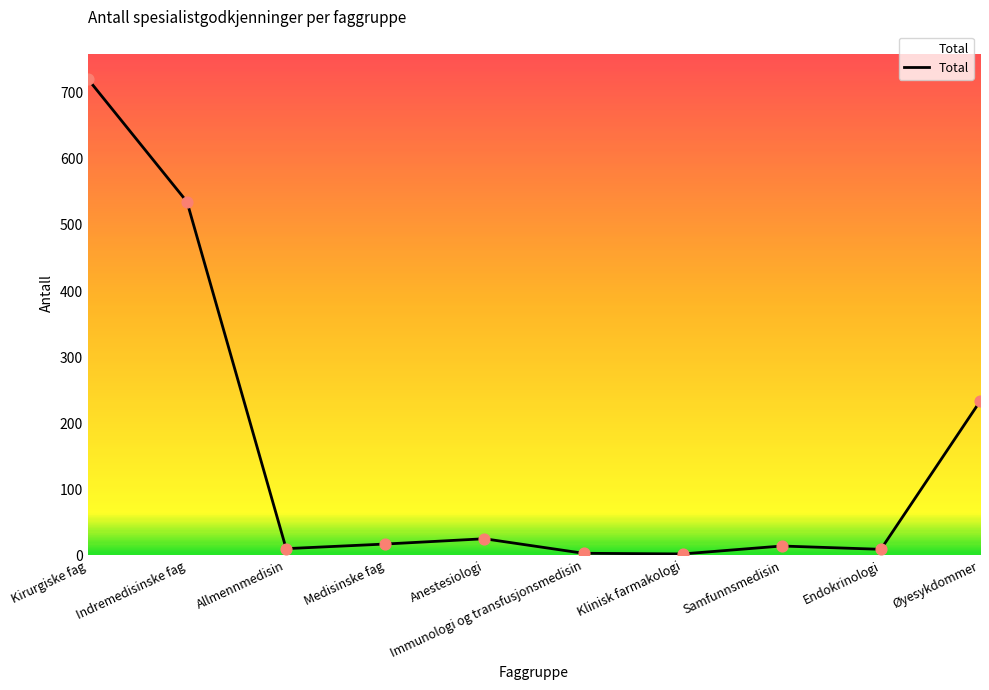

What is the change in value from Medisinske fag to Øyesykdommer?

+216